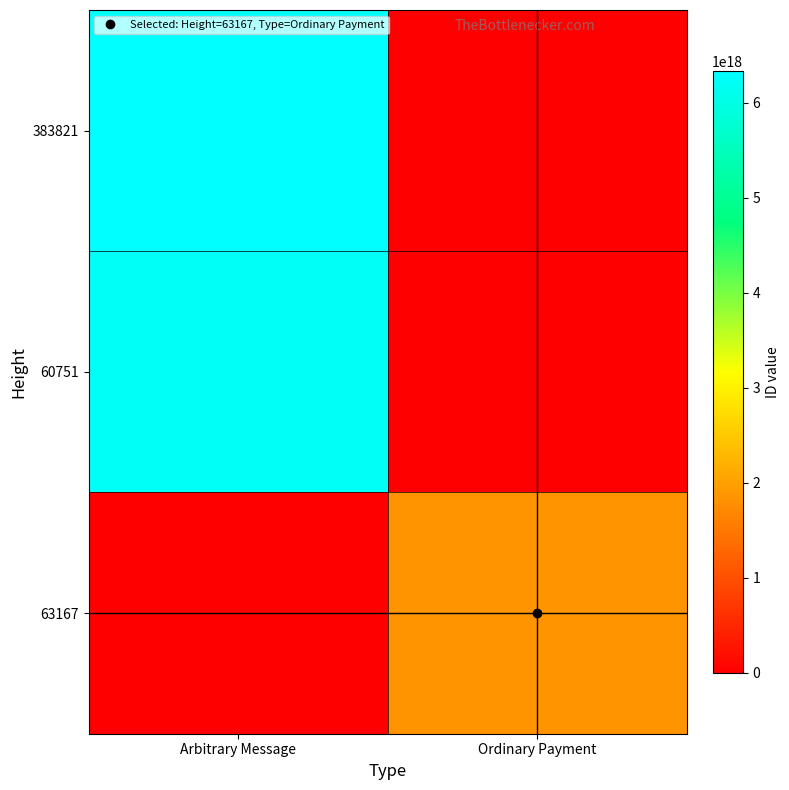

At how many categories does at least one series exceed 2258517183929312768?

1